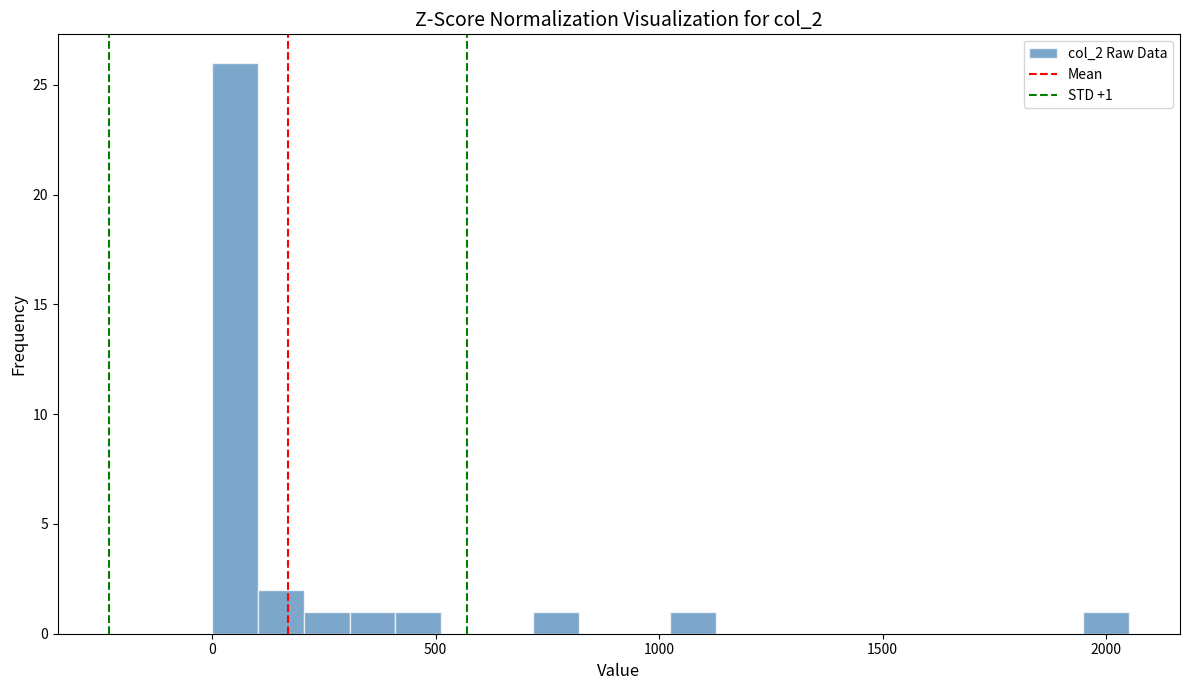

Read against the x-axis, roughly where is the centre of the tallest bar?

50